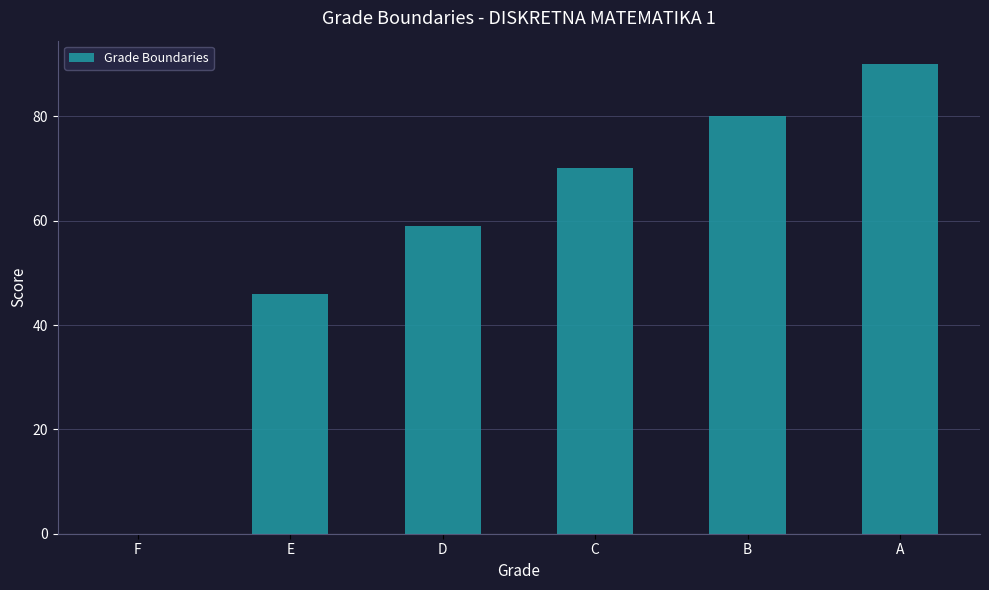

Reading left to right, transcribe all the data shown in this chart.

0	46	59	70	80	90